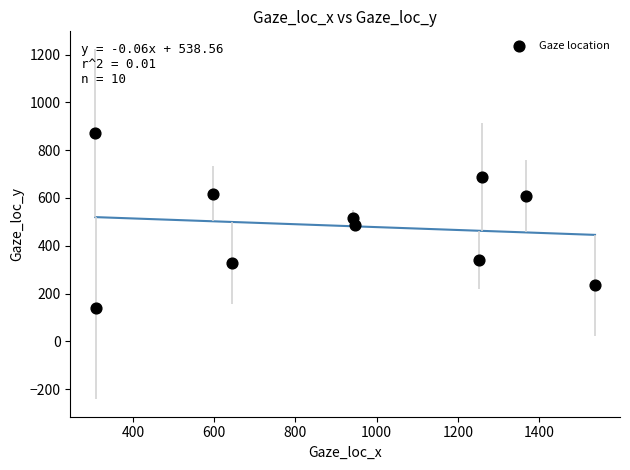

What is the average X value?

917